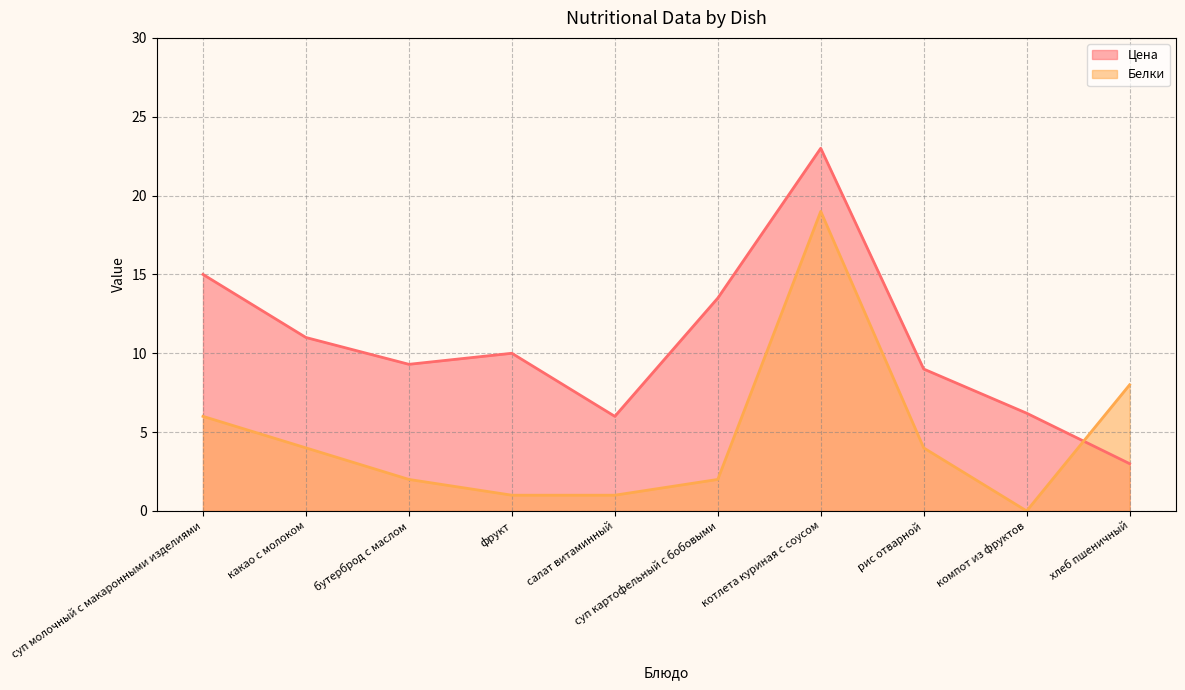

Read the Цена value at рис отварной.

9.0